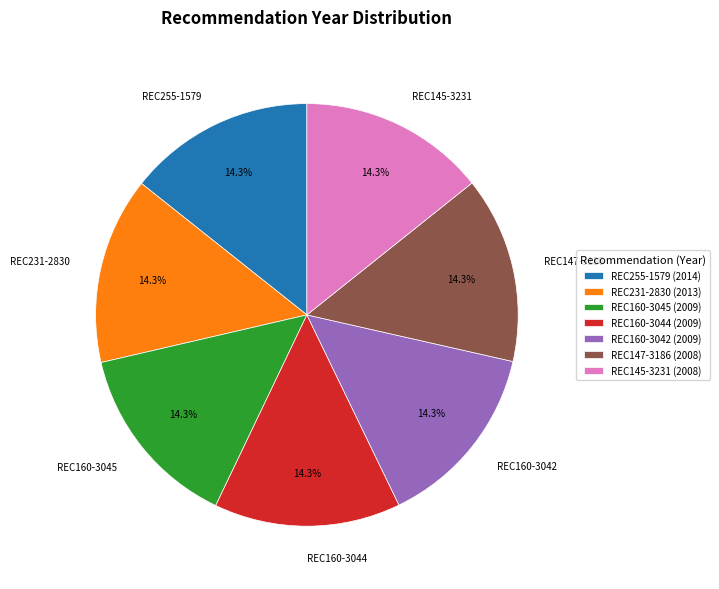

Approximately how many times larger is the value at REC255-1579 compared to REC160-3044?

1.0